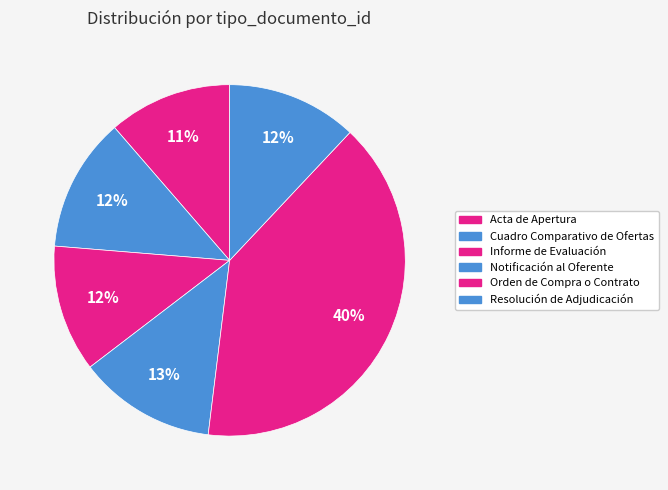

How many segments does this pie chart have?

6